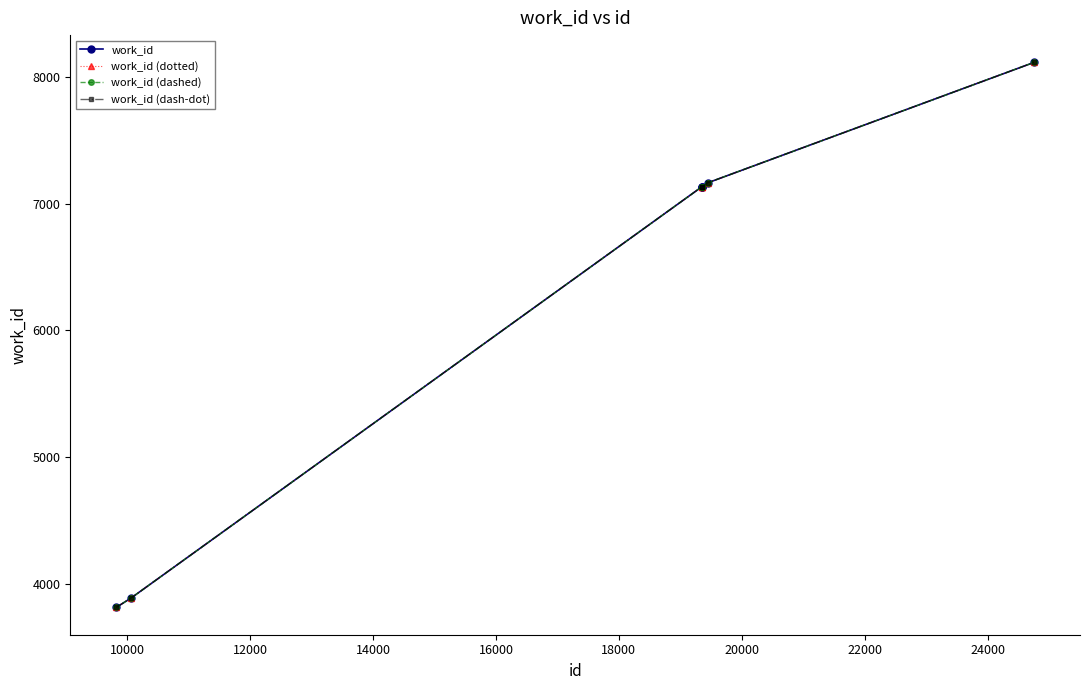

Reading right to left, list all the values displayed in this chart.

work_id: 8114	7163	7132	7132	7132	3889	3813
work_id (dotted): 8114	7163	7132	7132	7132	3889	3813
work_id (dashed): 8114	7163	7132	7132	7132	3889	3813
work_id (dash-dot): 8114	7163	7132	7132	7132	3889	3813